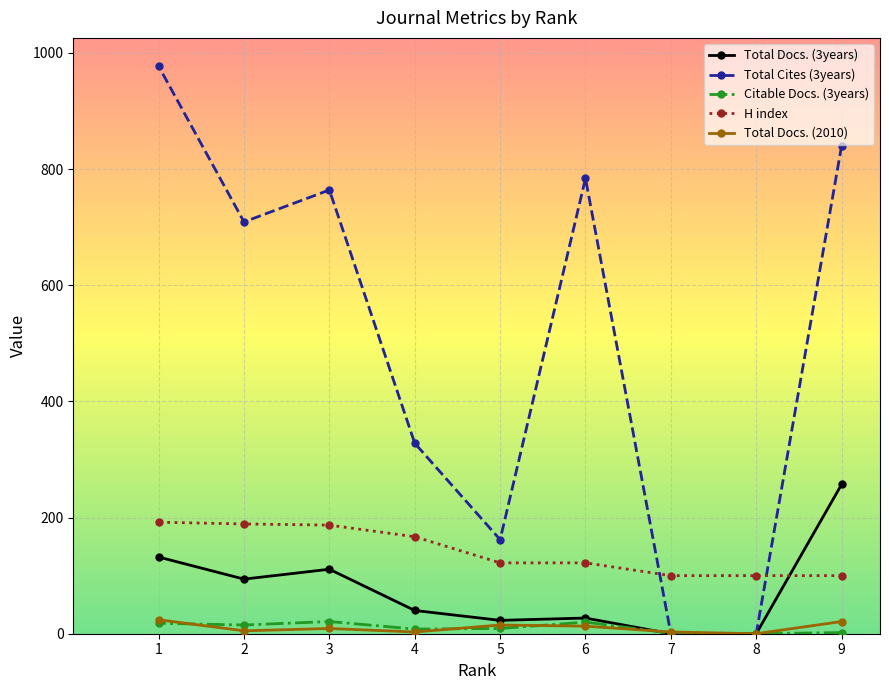

Which series changed the most between 6 and 5?

Total Cites (3years)